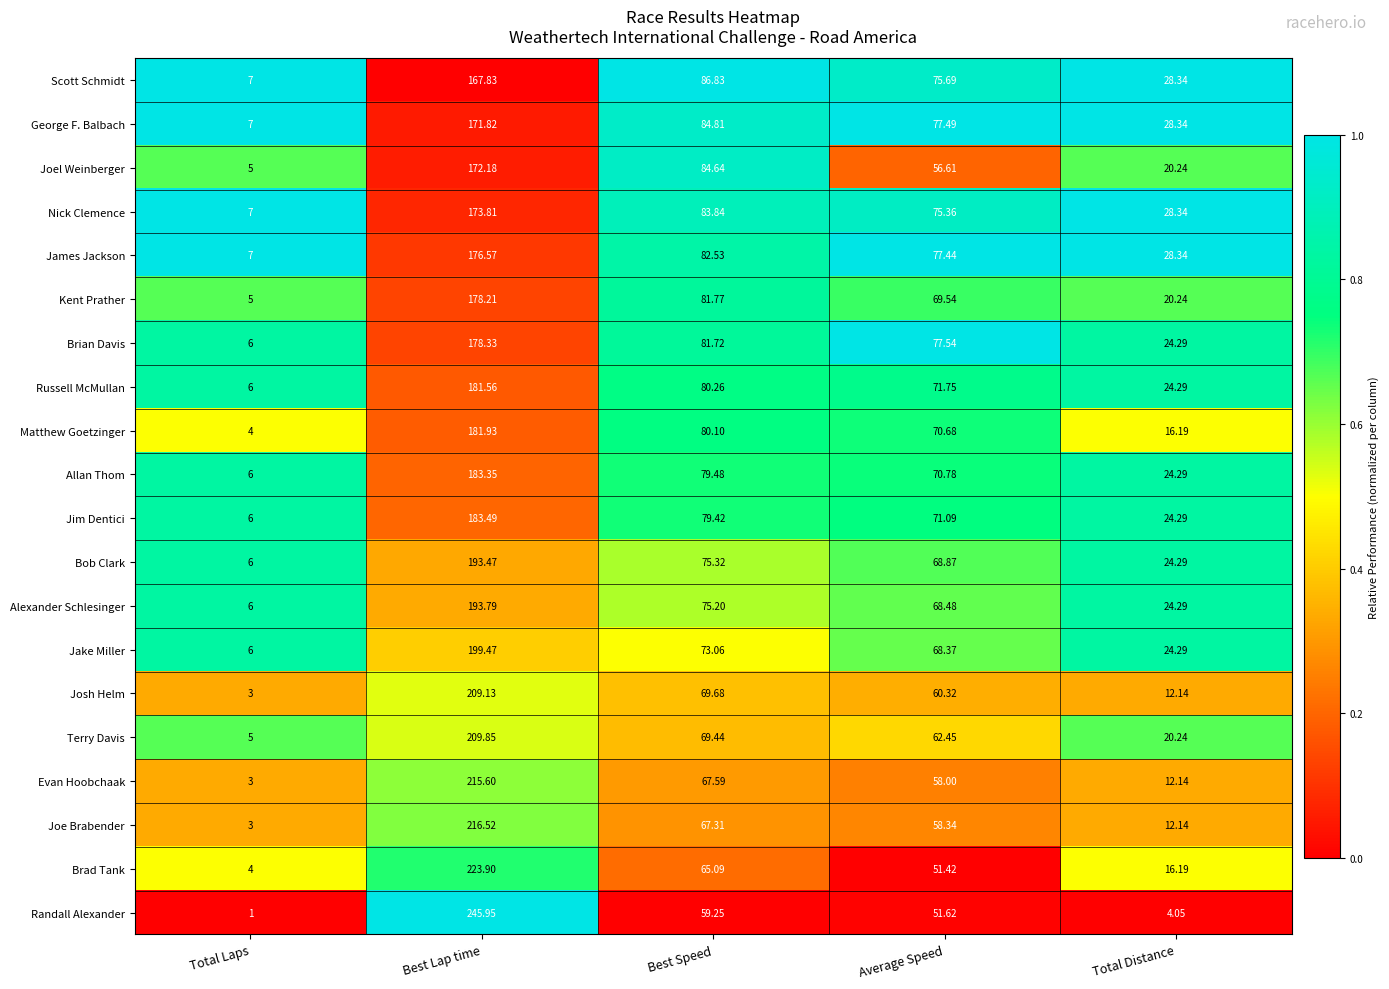

Which category has the highest value in the Allan Thom series?

Best Lap time